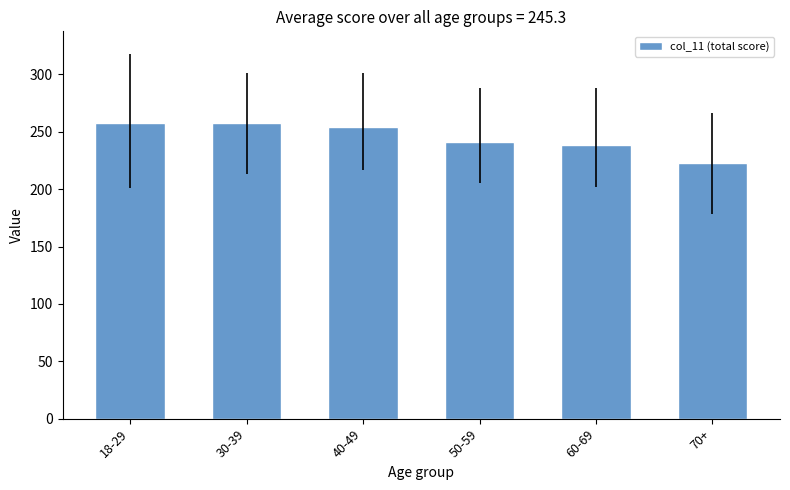

Where does the data first go above 254?

18-29